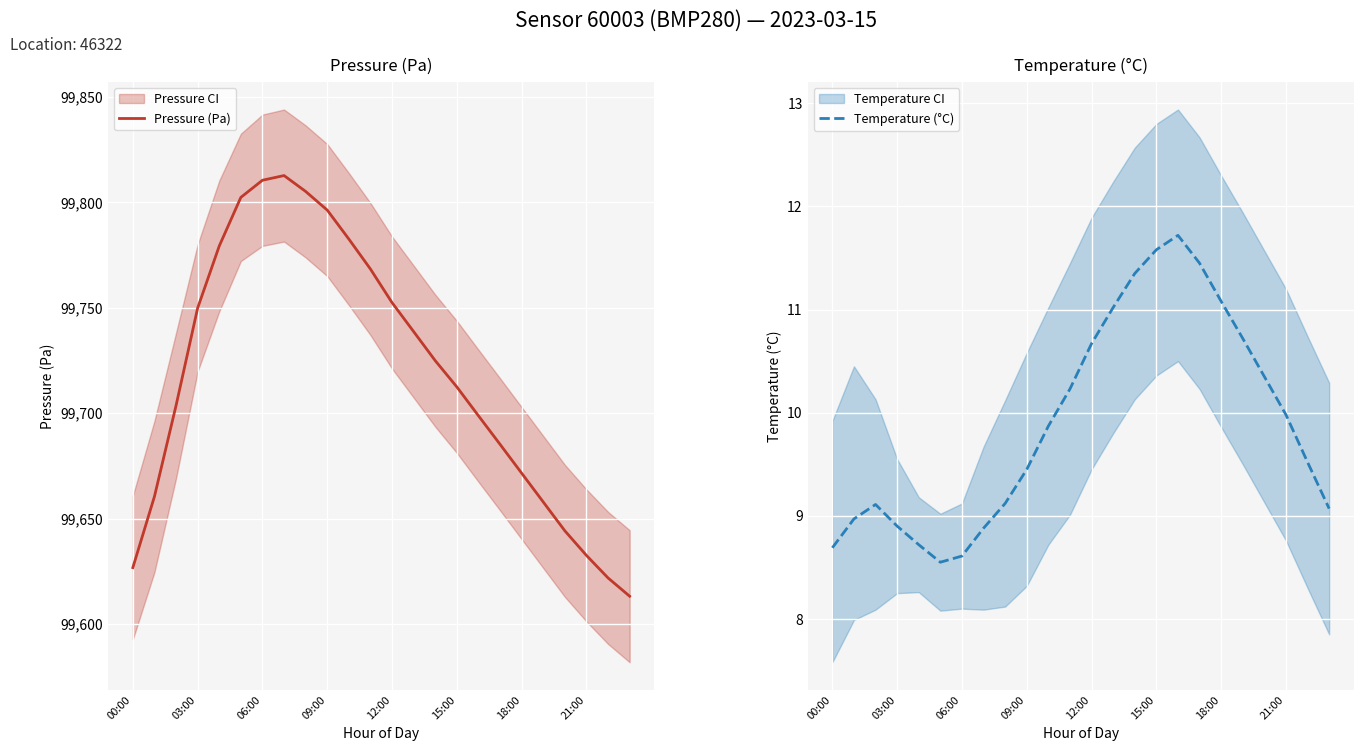

At which label does Pressure (Pa) reach its minimum?

23